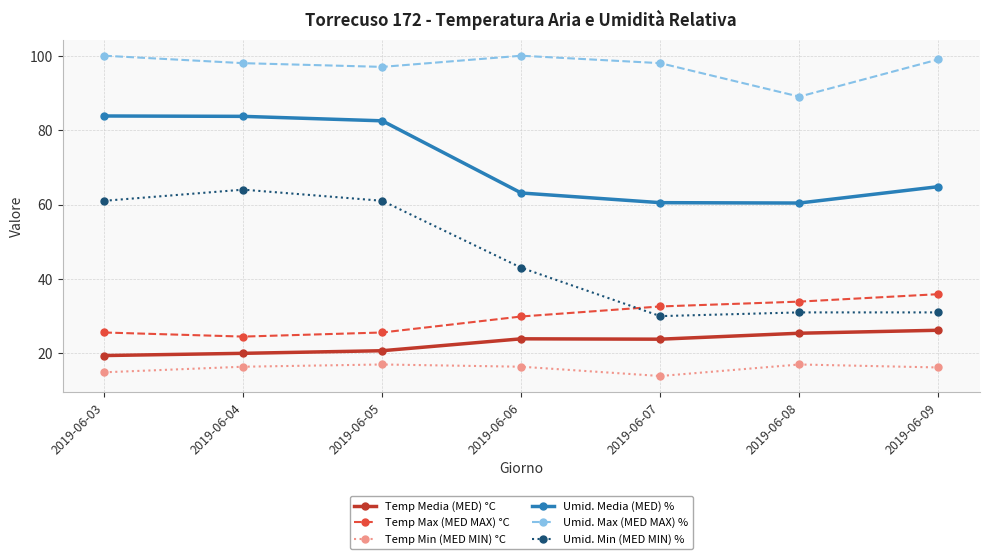

Is it true that Temp Max (MED MAX) °C equals 42.2 at 2019-06-03?

False